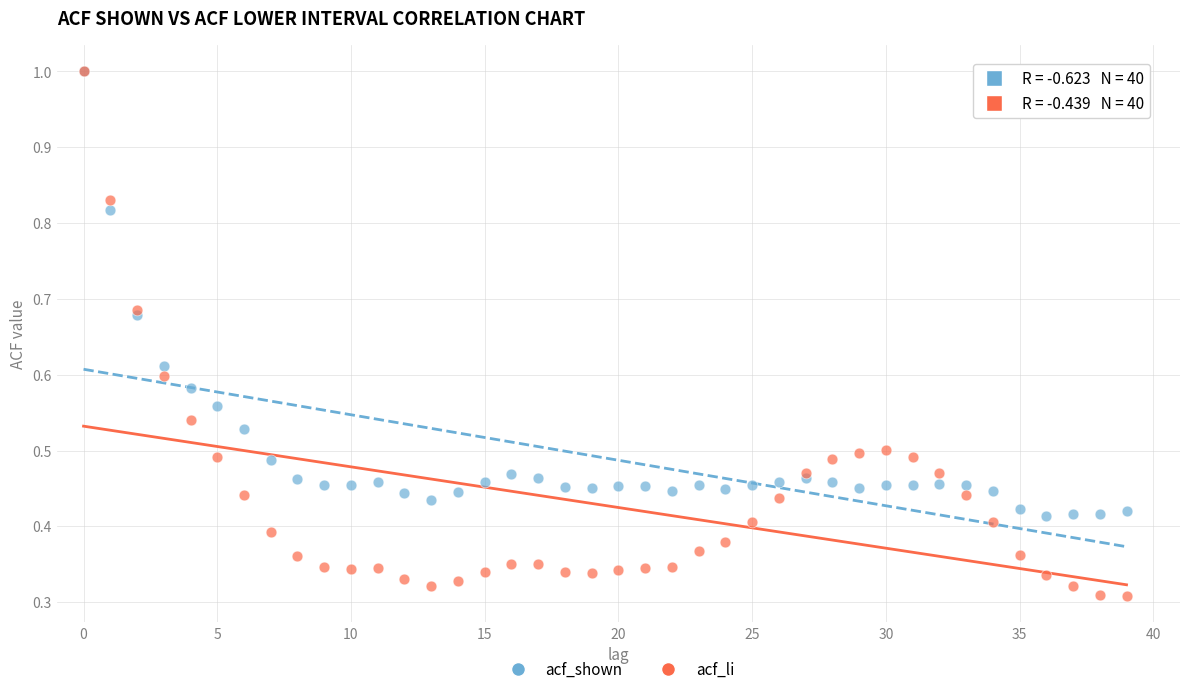

Which series contains the lowest Y value?

acf_li